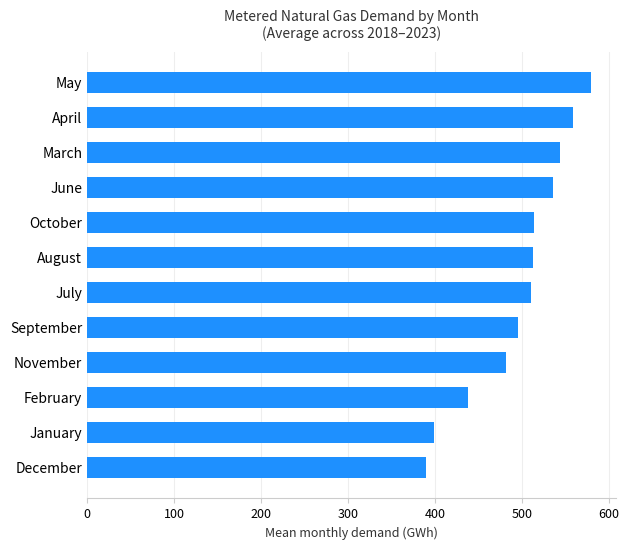

What is the sum of the values at February and June?

972.7